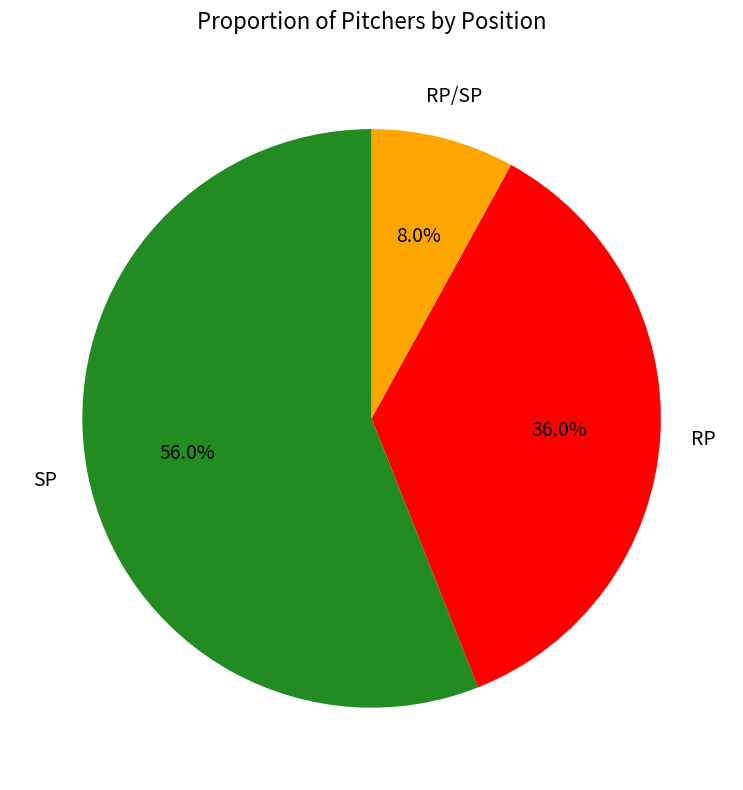

Approximately how many times larger is the value at RP compared to RP/SP?

4.5